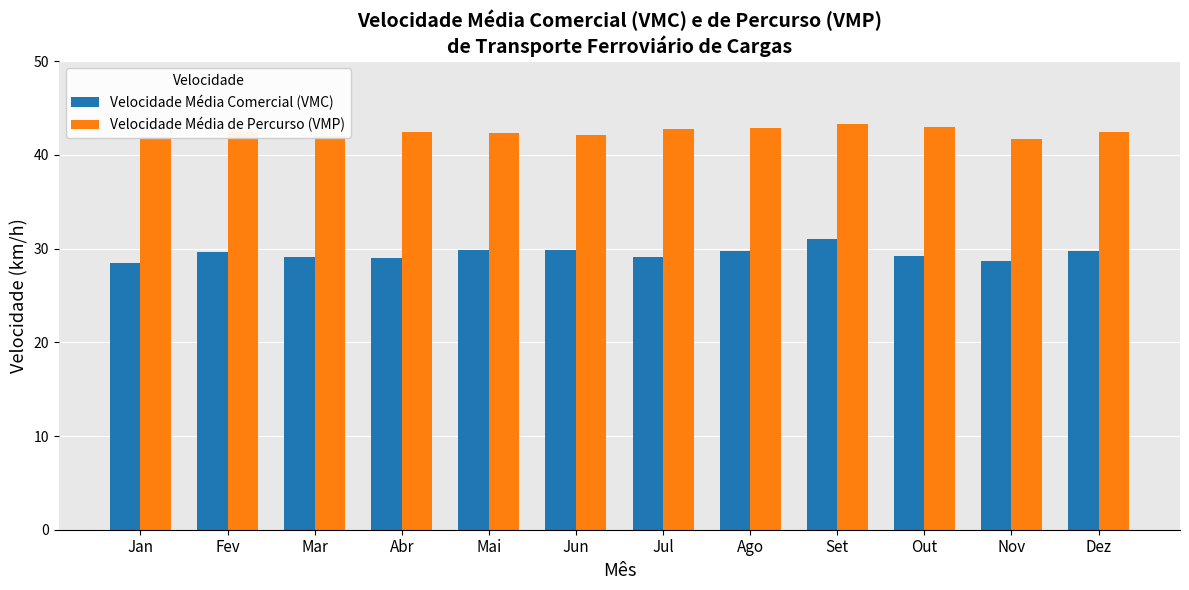

How many groups of bars are there?

12